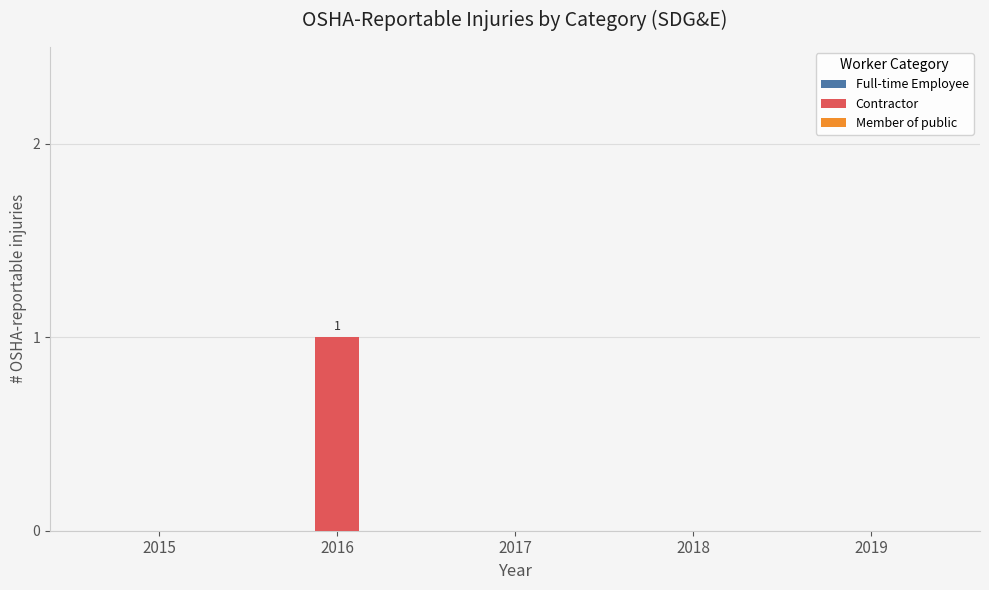

Between 2016 and 2019, which is larger?

2016